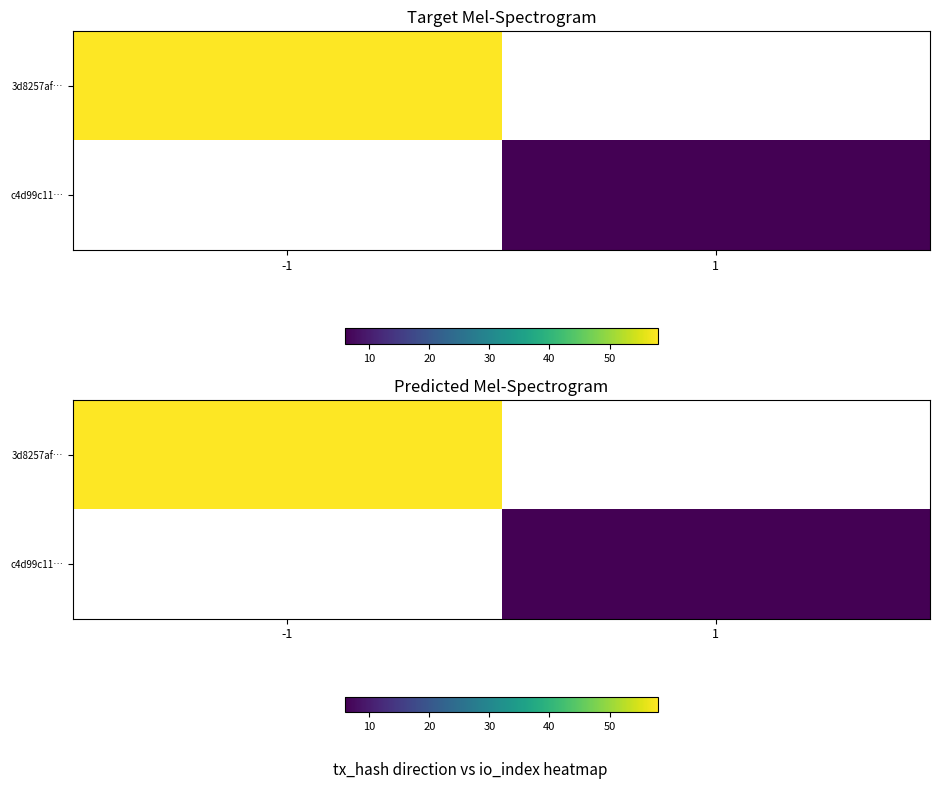

What value does the 3d8257af… series have at -1?

58.0